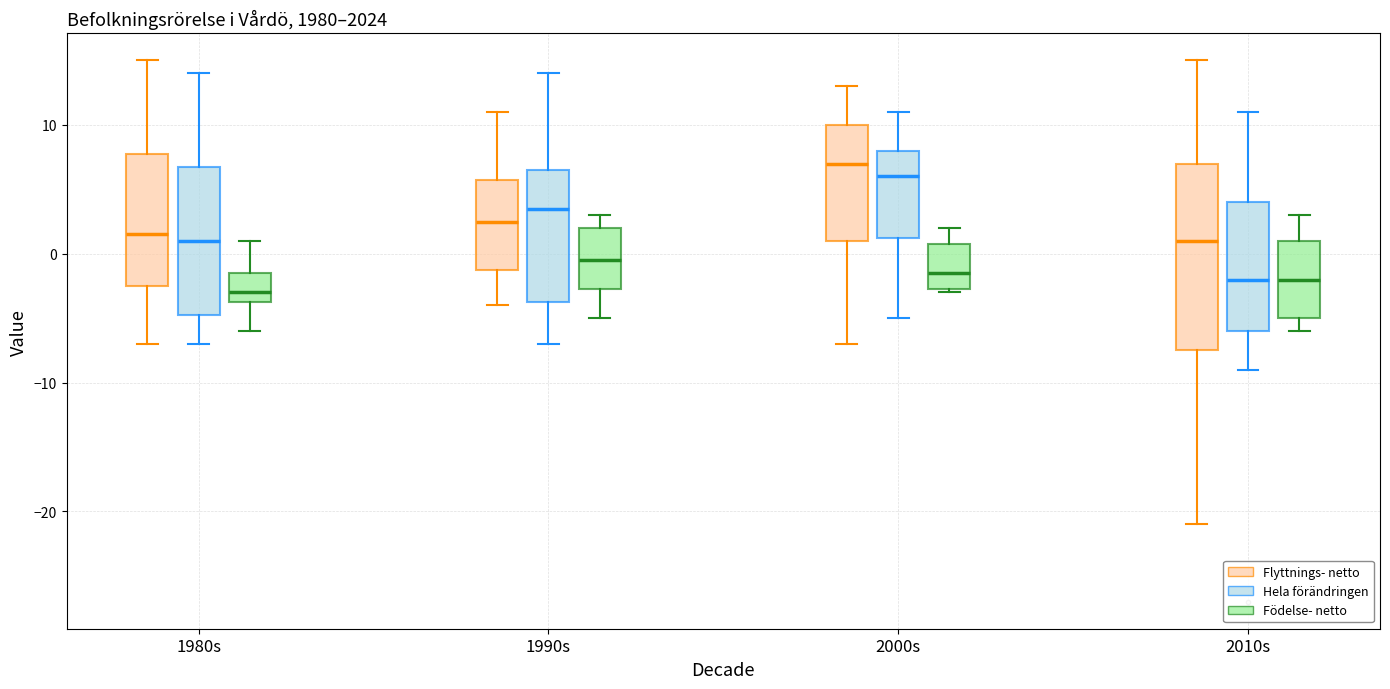

Comparing the boxes themselves (not the whiskers), which one is the tallest?

2010s (Flyttnings- netto)